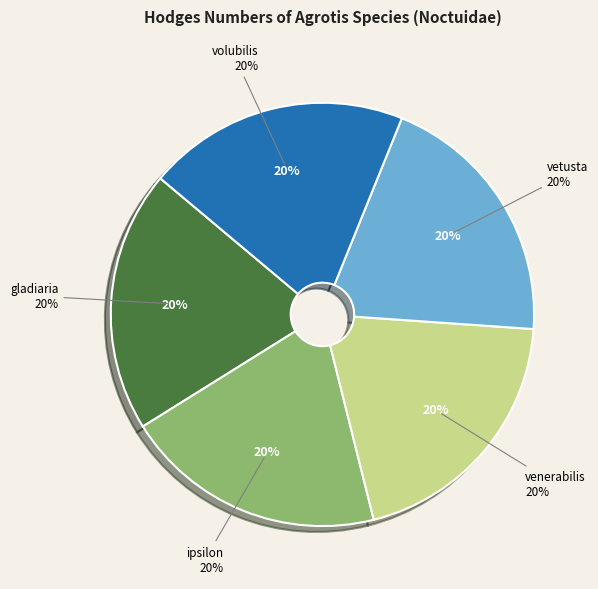

Rank the categories by value from lowest to highest.

vetusta, gladiaria, venerabilis, volubilis, ipsilon